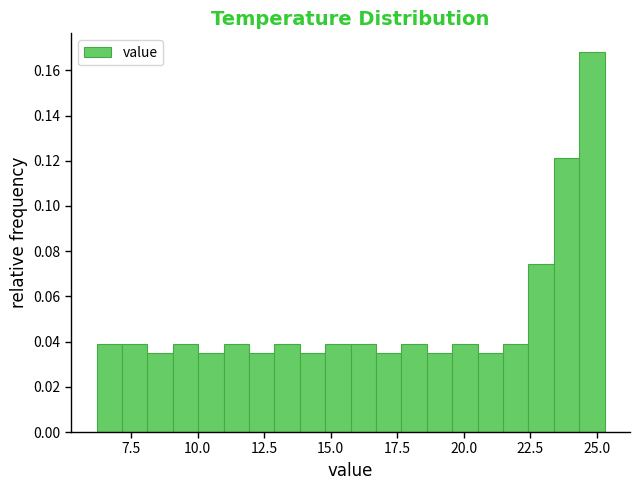

Around what value on the x-axis is the tallest bar? Give the approximate position of its centre, as read against the axis.

25.0